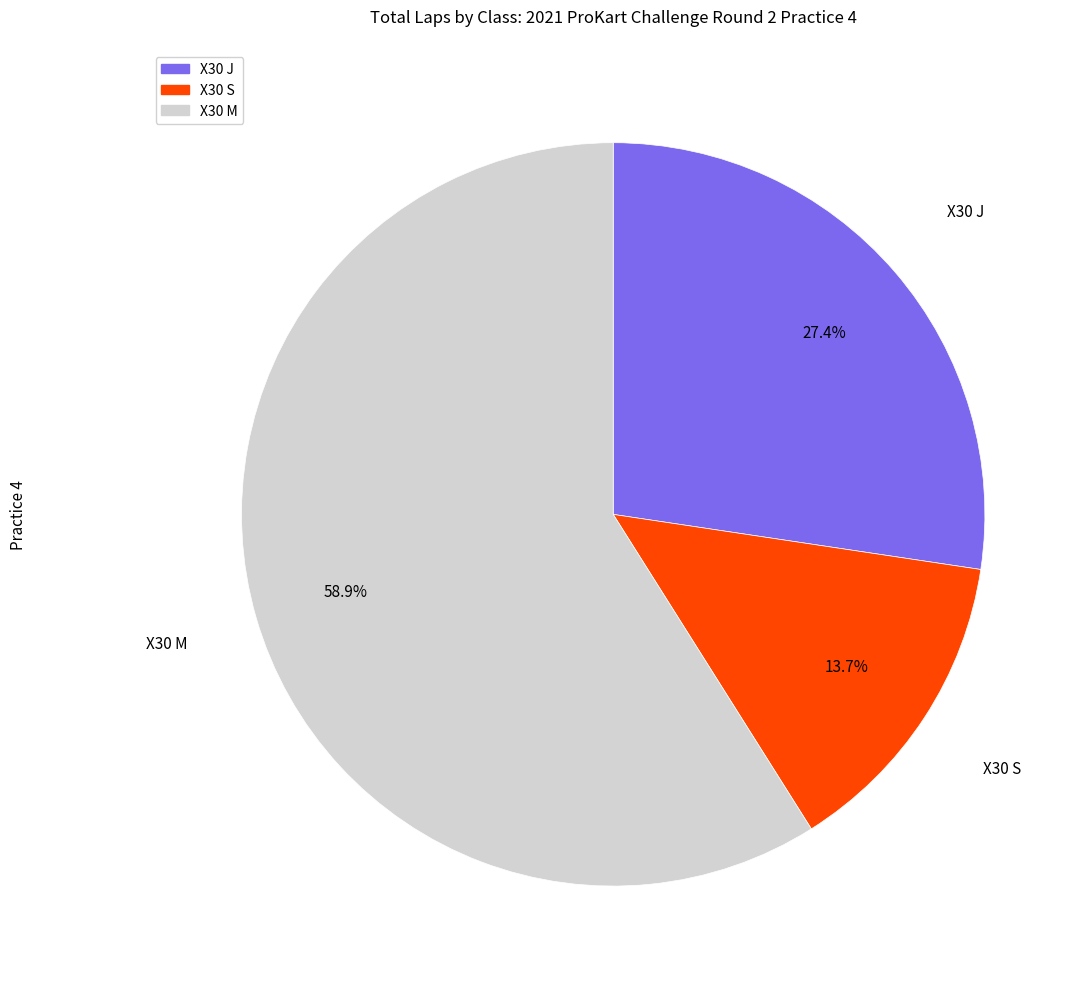

What percentage is the X30 J slice, to the nearest percent?

27%